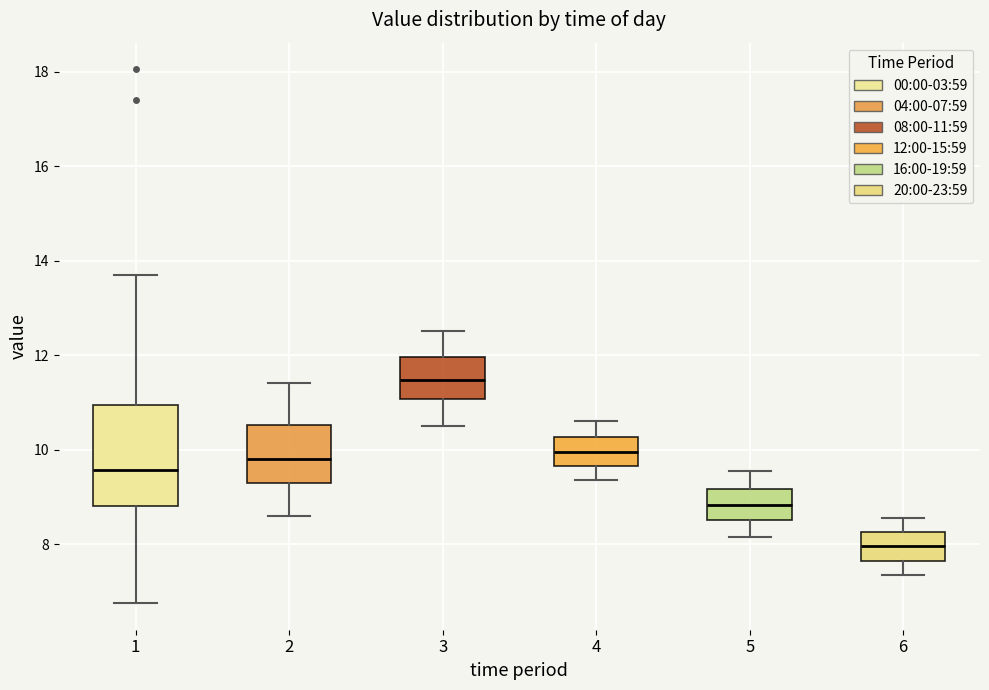

Where does the median line of the box at x = 4 sit on the y-axis? The values are not printed on the chart, so give them approximately, as read against the axis.

10.0